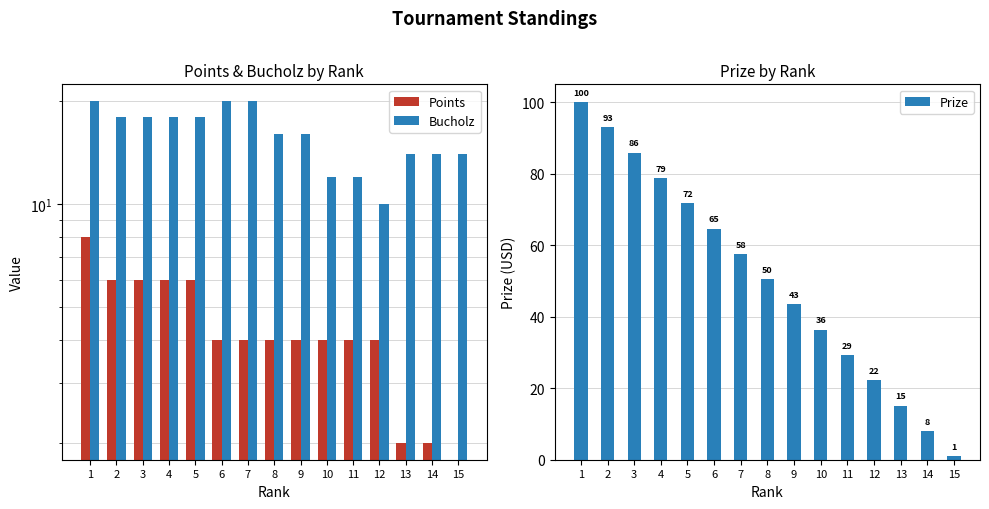

How many distinct data groups are displayed?

3